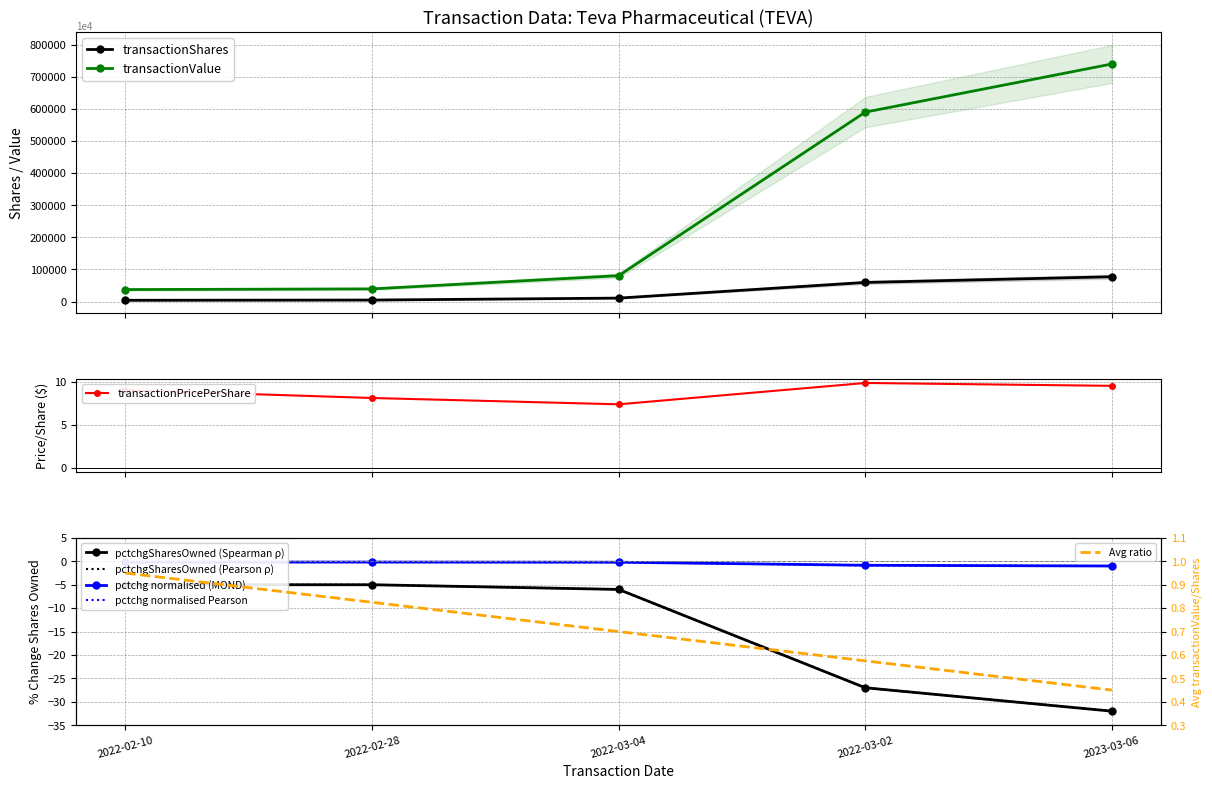

How many interior local valleys does the transactionPricePerShare series have?

1